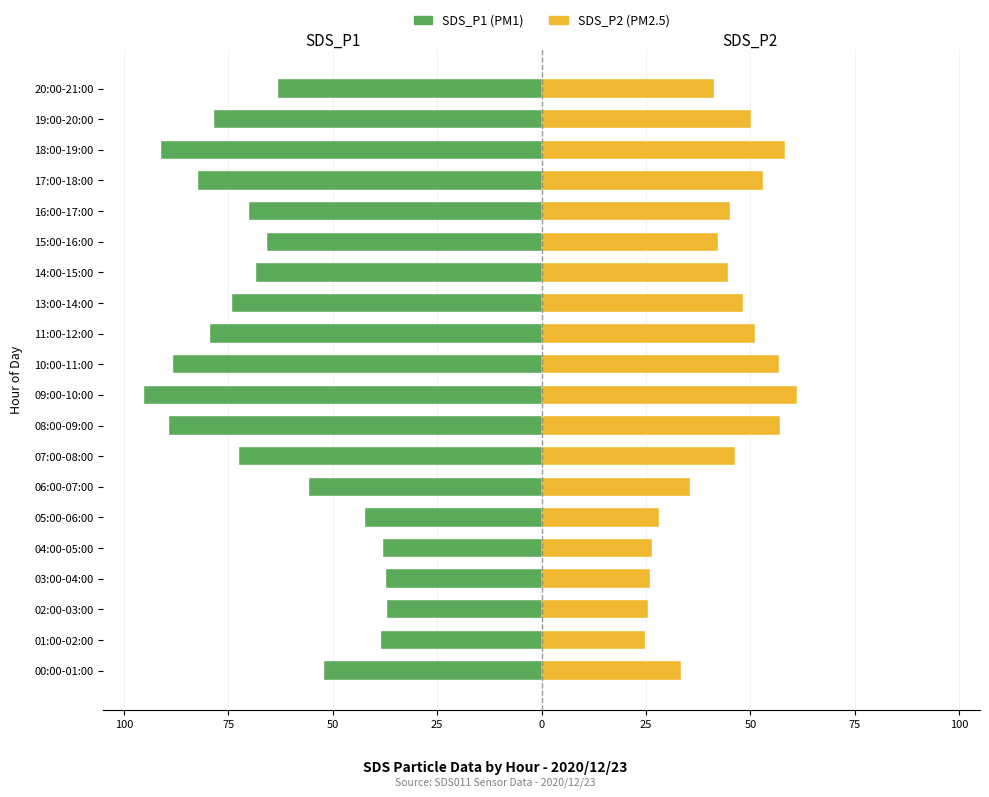

At how many categories does at least one series exceed 7?

20